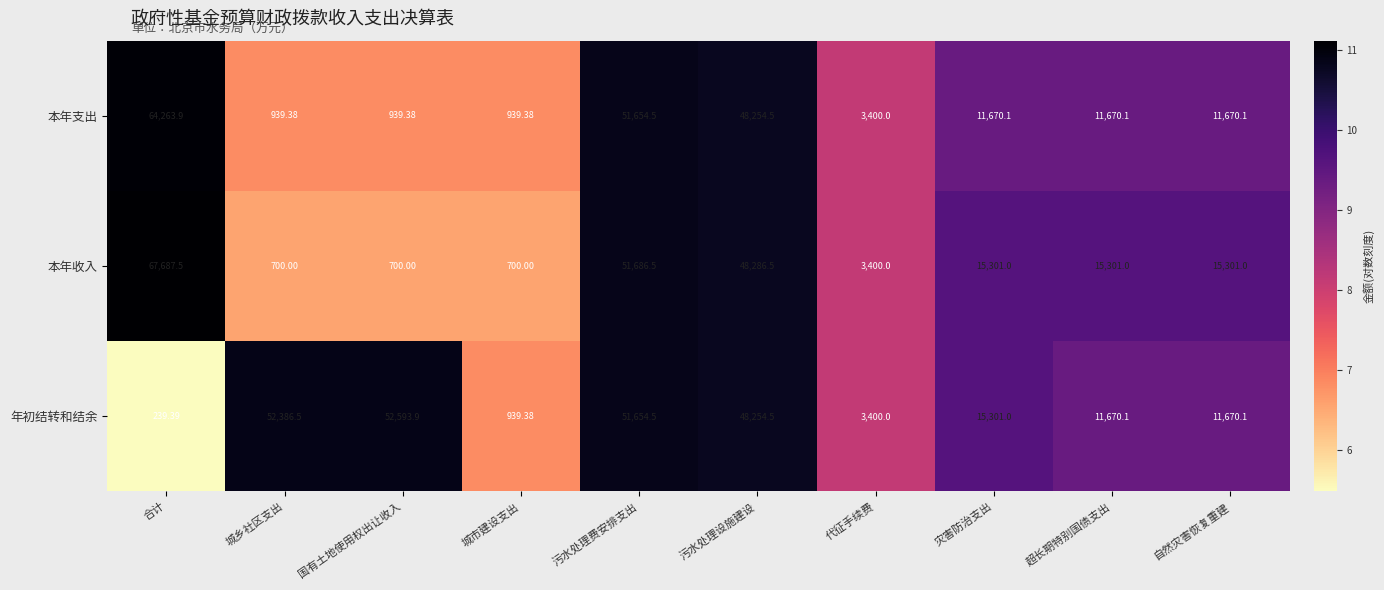

Which series has the largest range (max minus min)?

本年收入